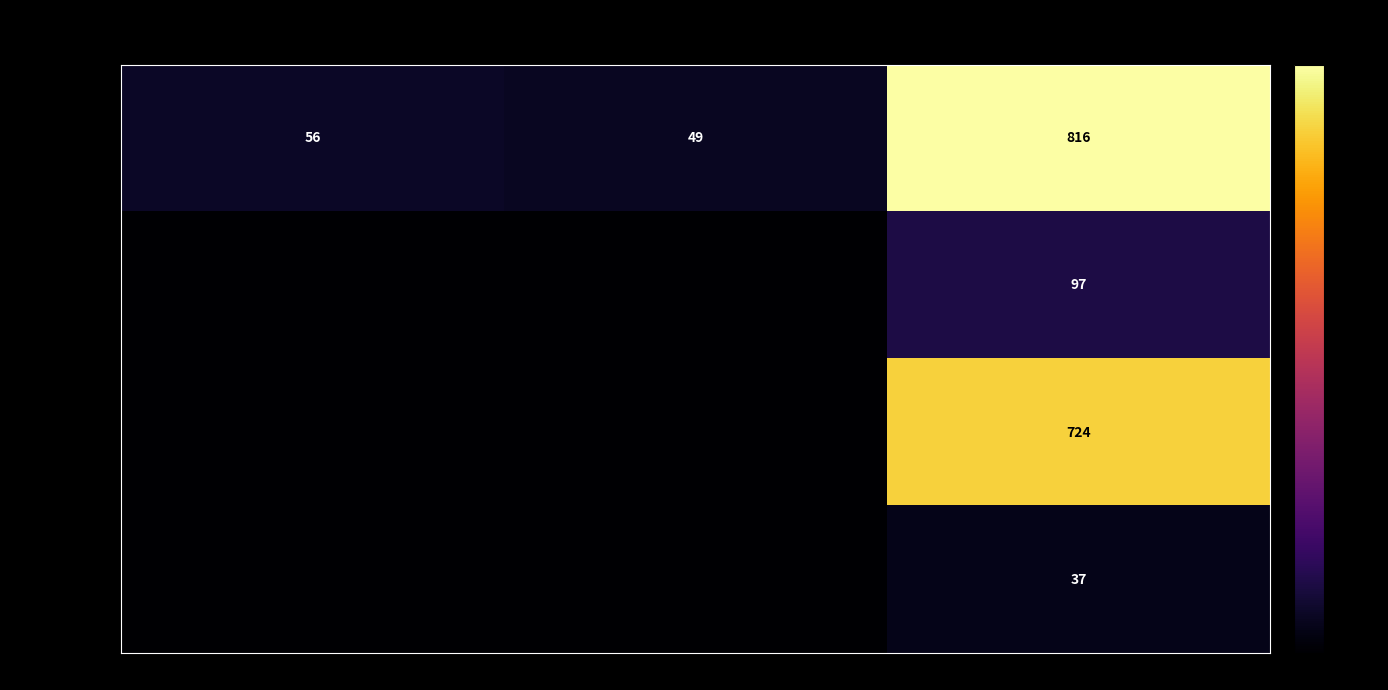

How many data points does each series have?

3